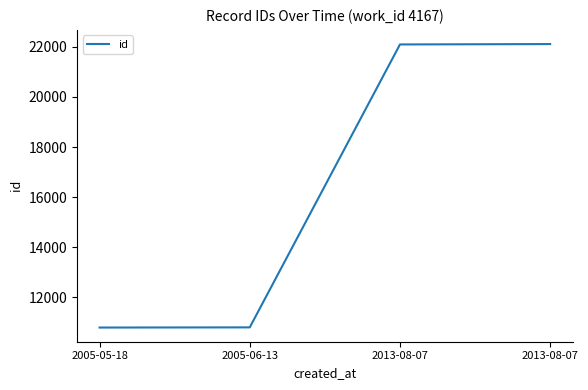

What is the change in value from 2013-08-07 to 2013-08-07?

+15